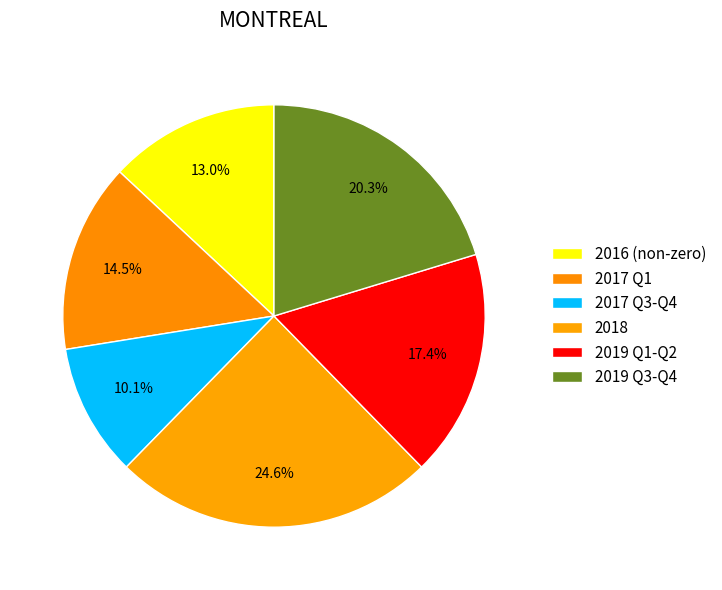

How many segments does this pie chart have?

6